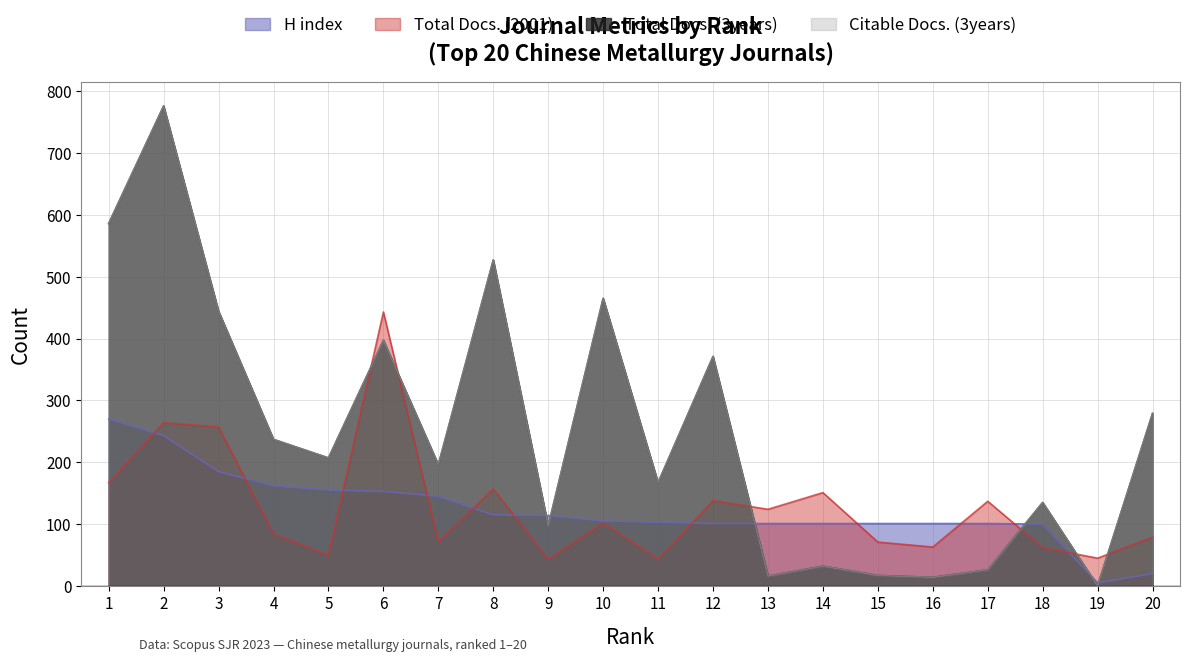

What is the value of the Total Docs. (2001) point at the 19th from the left?

45